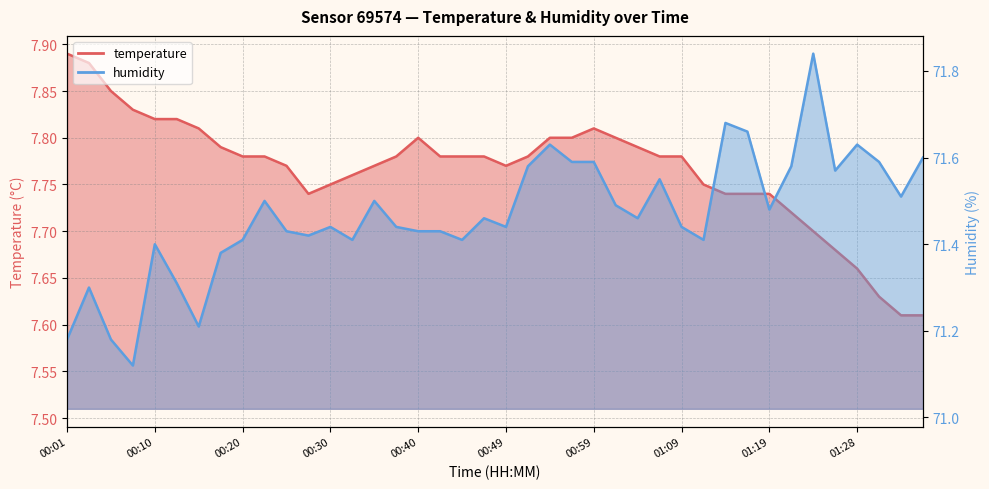

True or false: temperature has more than 1 points higher than both neighbors.

True